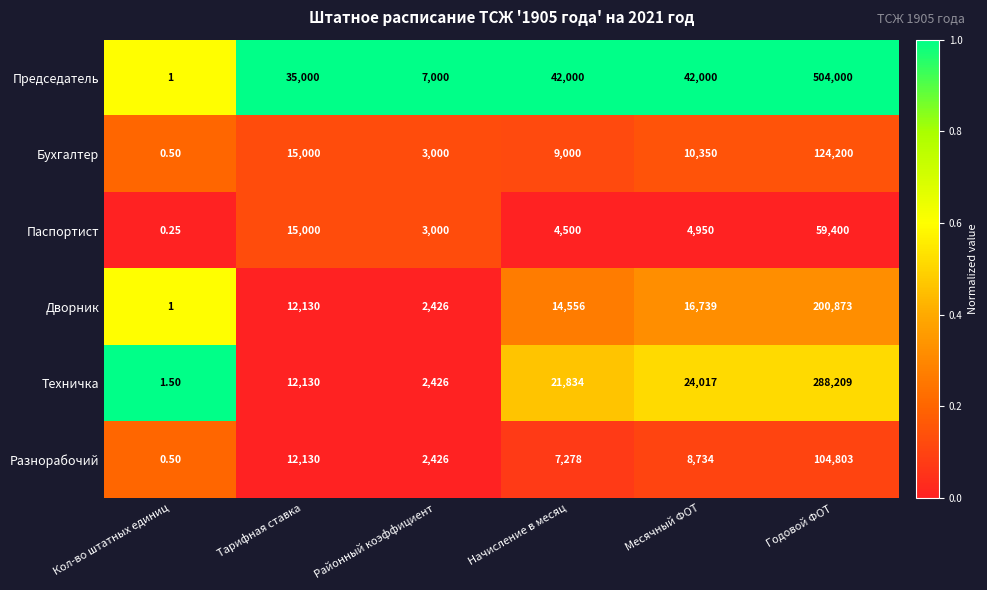

Where is Техничка nearest to the value 144105?

Месячный ФОТ